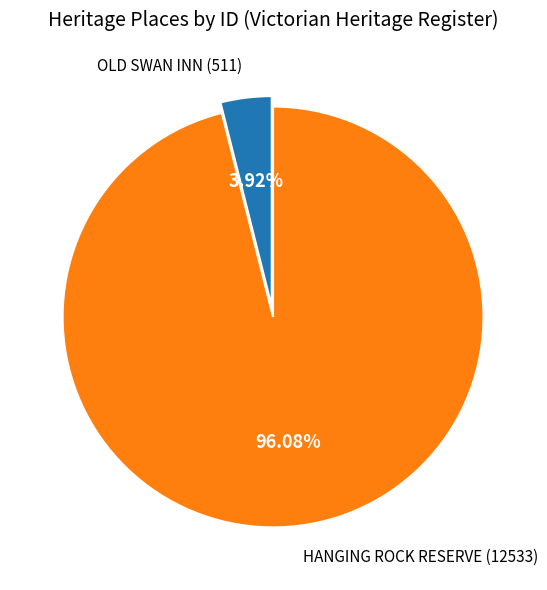

Which slice is the largest?

HANGING ROCK RESERVE